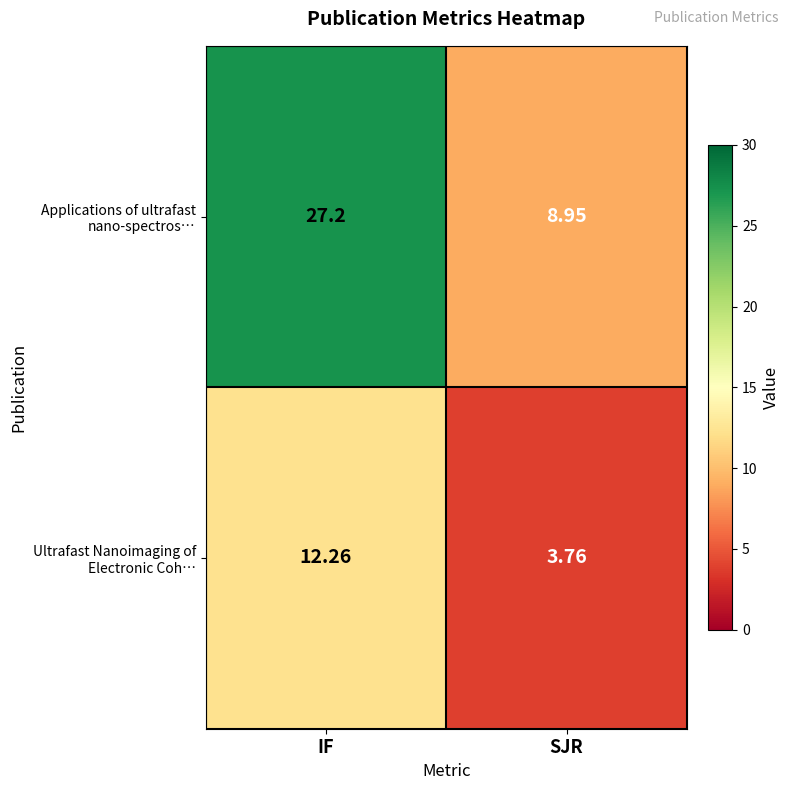

At which category does the chart reach its minimum across all series?

SJR